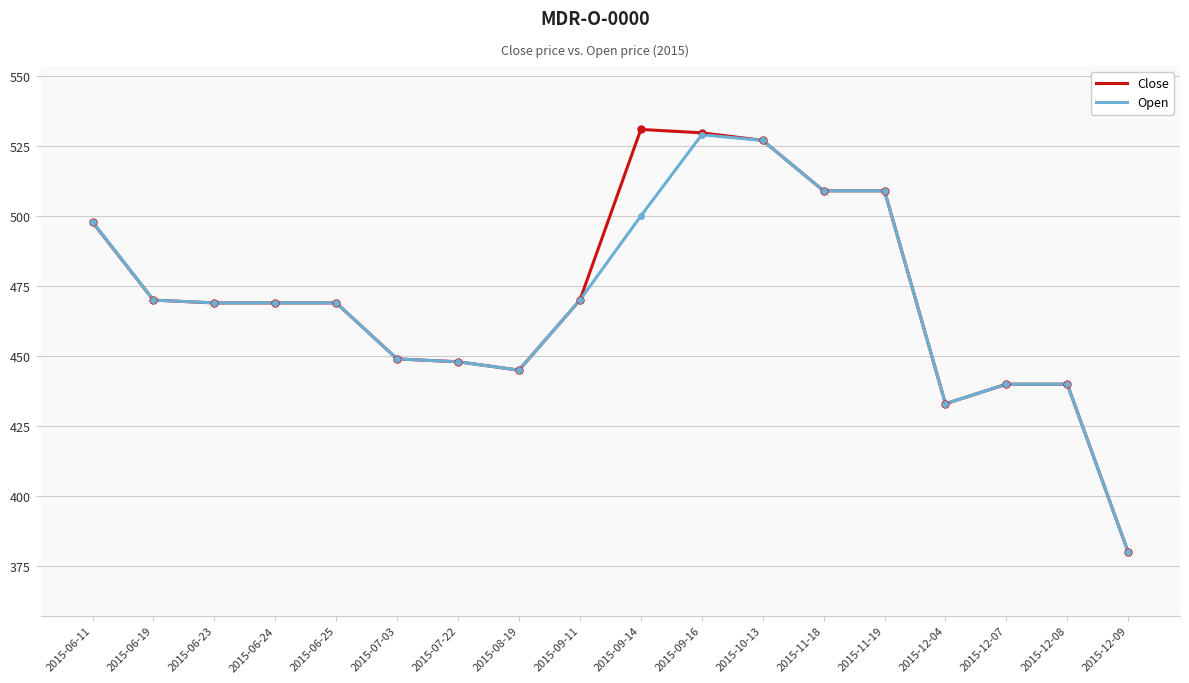

Is it true that Open equals 469.0 at 2015-06-25?

True